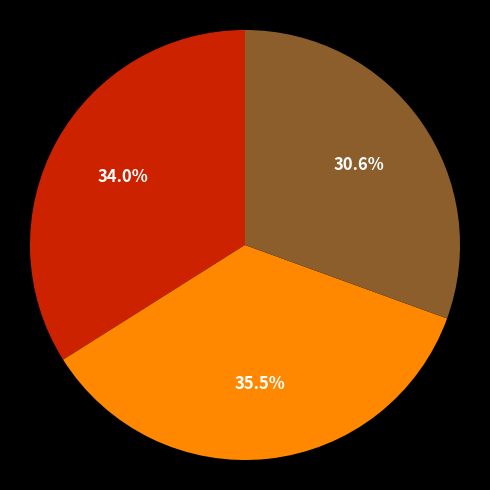

To the nearest percent, what is the difference between the largest and smallest slice percentages?

5%